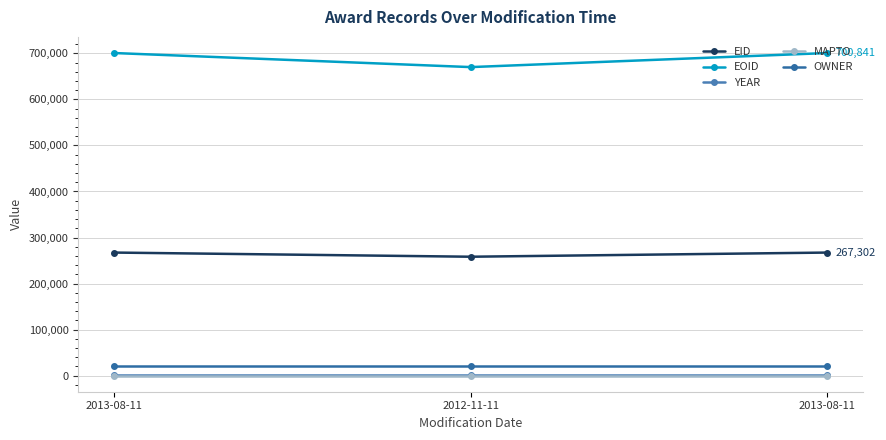

What is the label of the 3rd point from the right?

2013-08-11